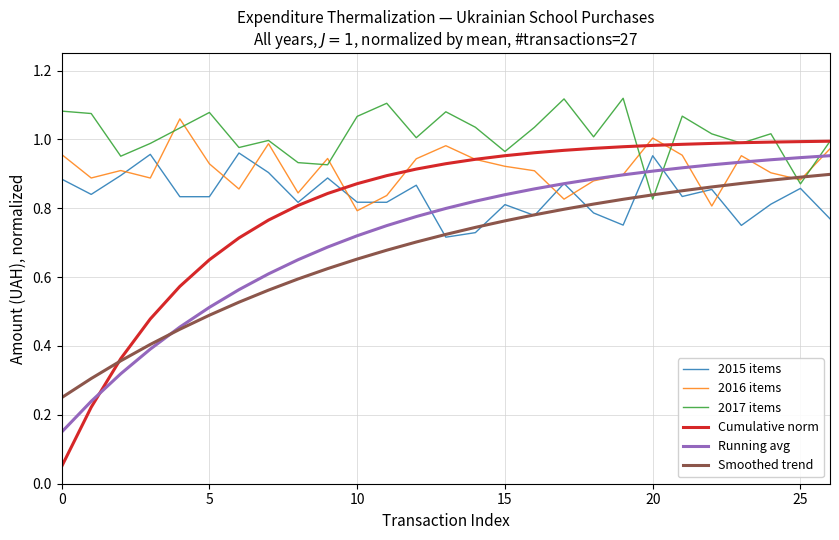

Which series has the largest range (max minus min)?

Cumulative norm